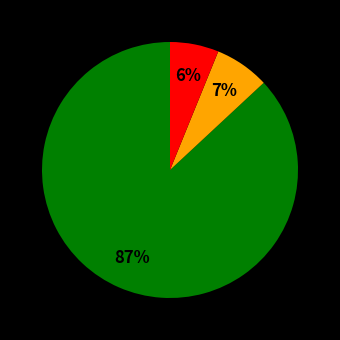

To the nearest percent, what is the average slice percentage?

33%